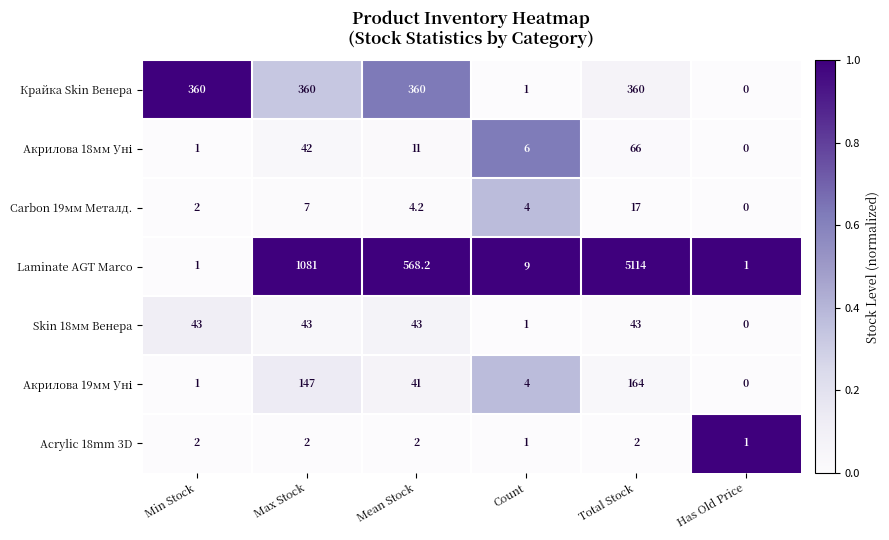

What is the difference between the highest and lowest values at Max Stock?

1079.0